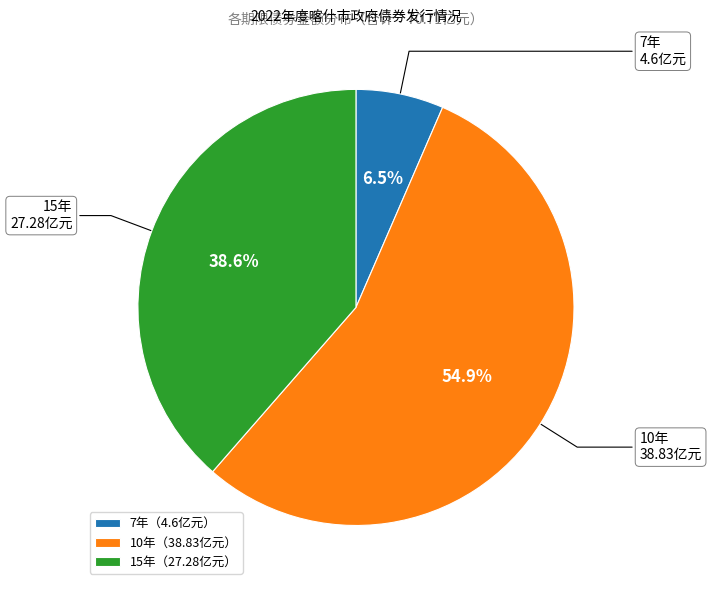

Is there any slice that represents more than half of the pie?

Yes